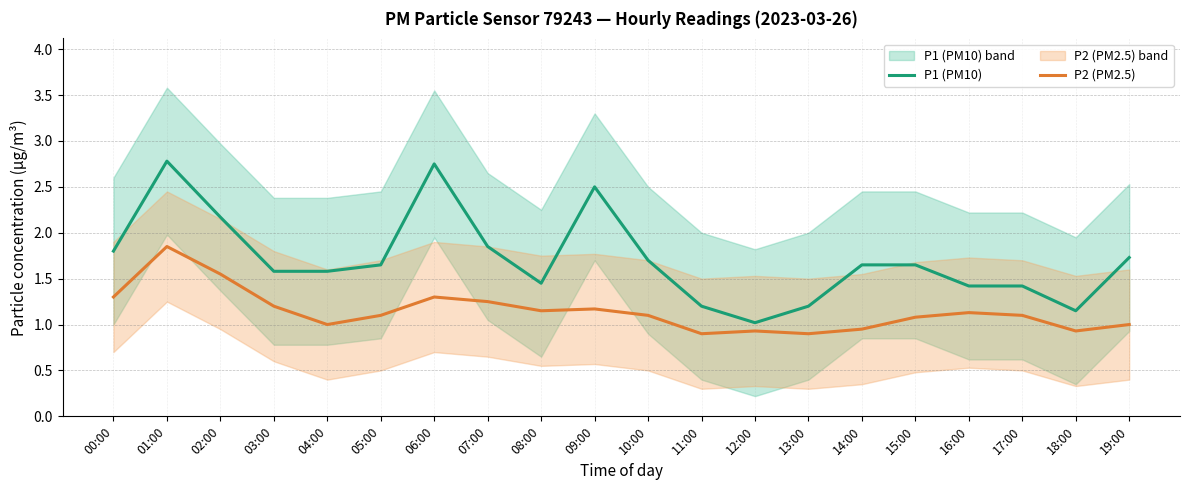

True or false: P1 (PM10) has a value of 1.6 at 03:00.

True